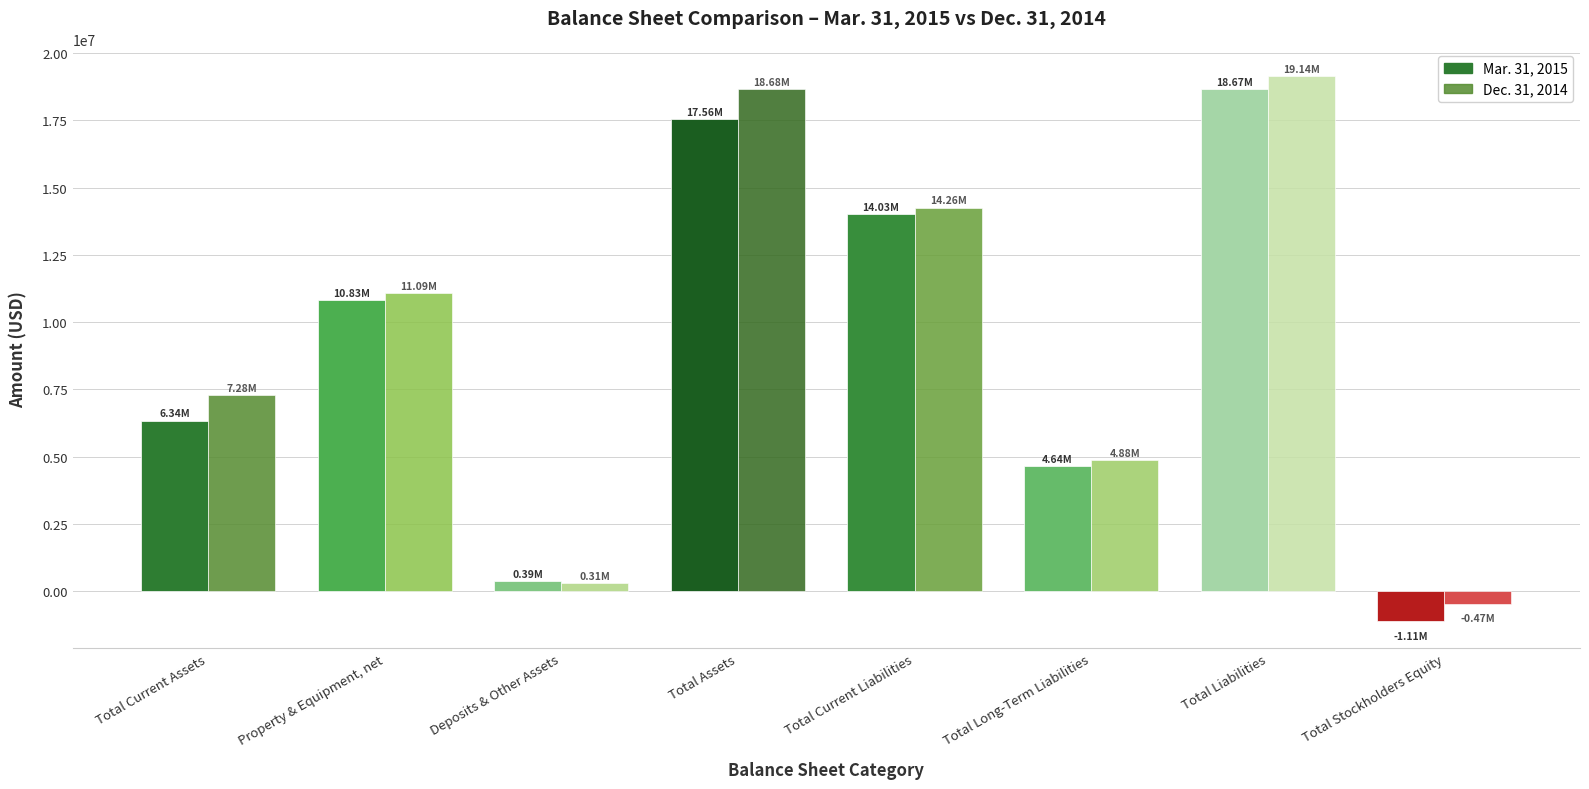

At how many categories does at least one series exceed 5077863?

5